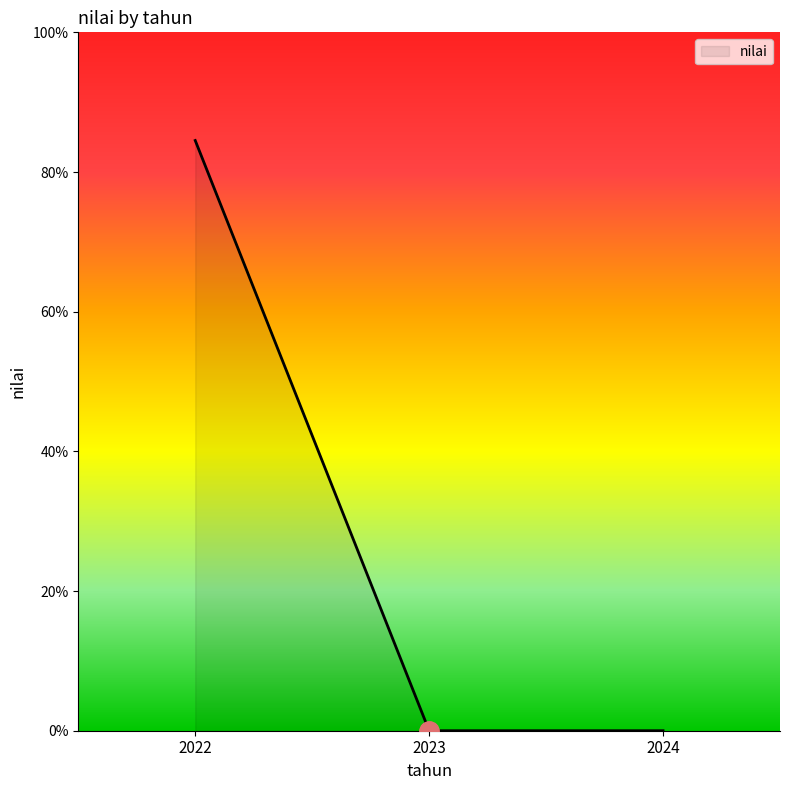

Count the number of data series in this chart.

1